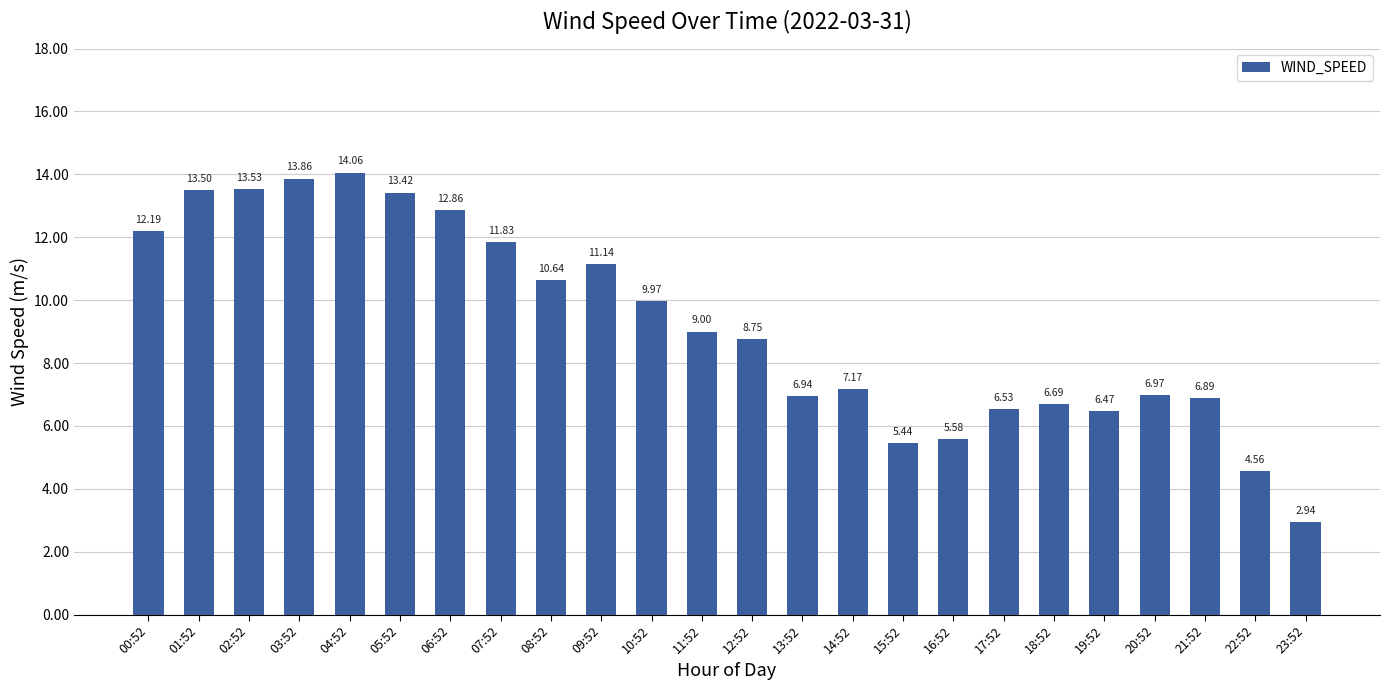

What is the difference between the values at 18:52 and 14:52?

0.5